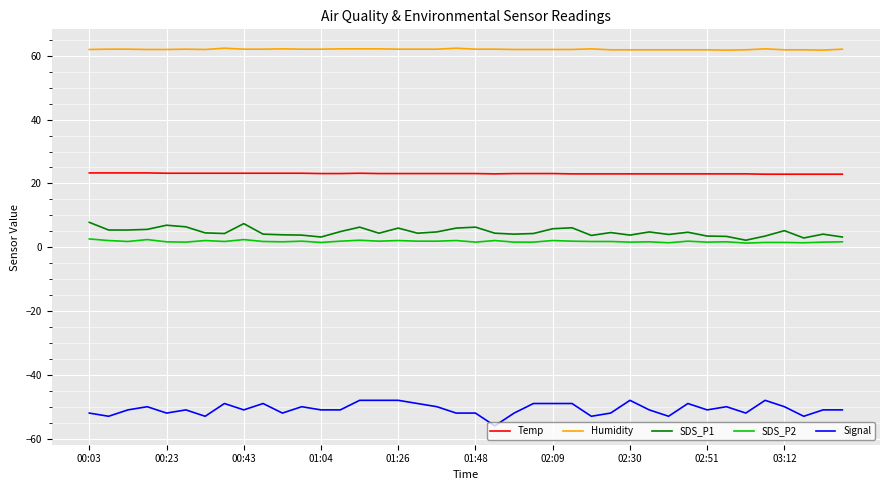

What is the maximum value for SDS_P1?

7.8